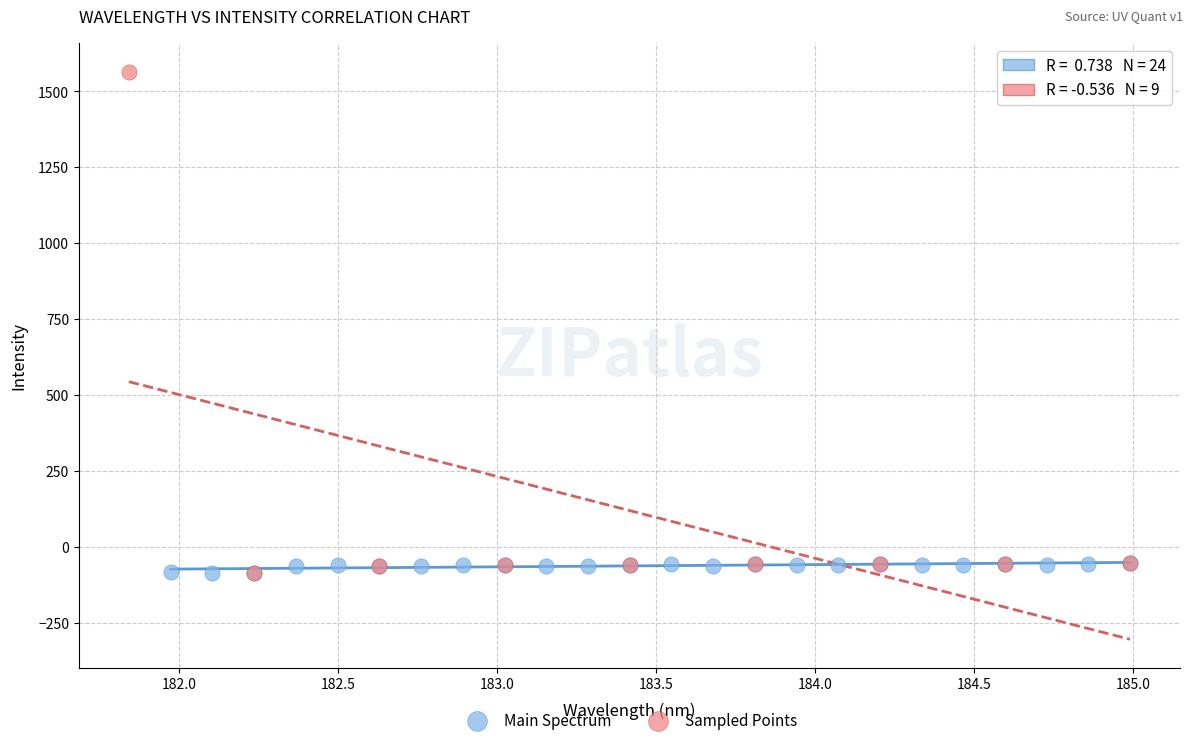

Which series contains the highest Y value?

Sampled Points